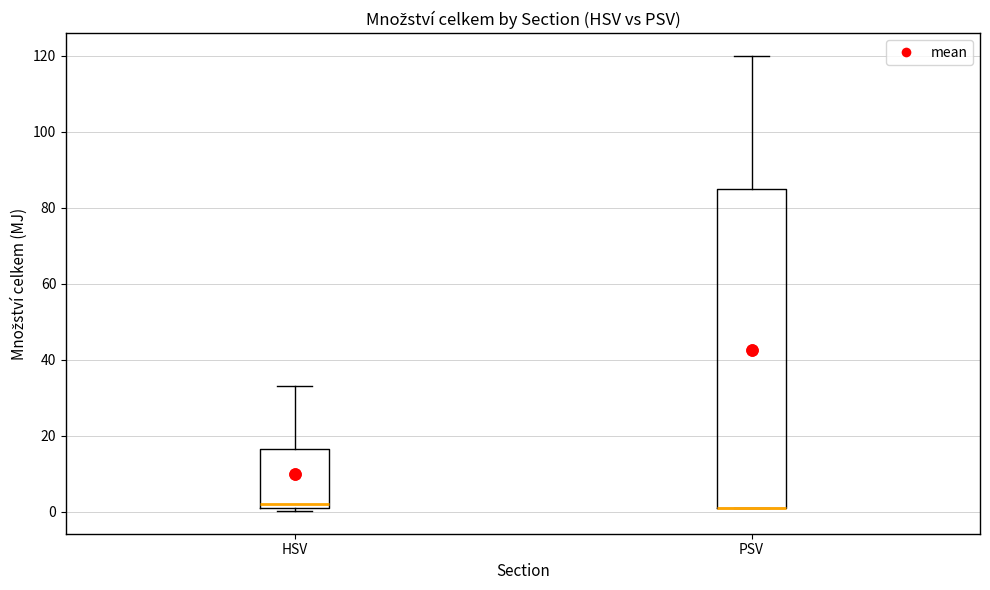

Reading left to right, read every box against the y-axis: the position of its median line, the range the box covers, and the ends of its whiskers. The values are not printed on the chart, so give them approximately, as read against the axis.

HSV: median 2 (just above the box's lower edge), box 2 to 16, whiskers 0 to 34
PSV: median 2 (drawn on the box's lower edge), box 2 to 86, whiskers 2 to 120